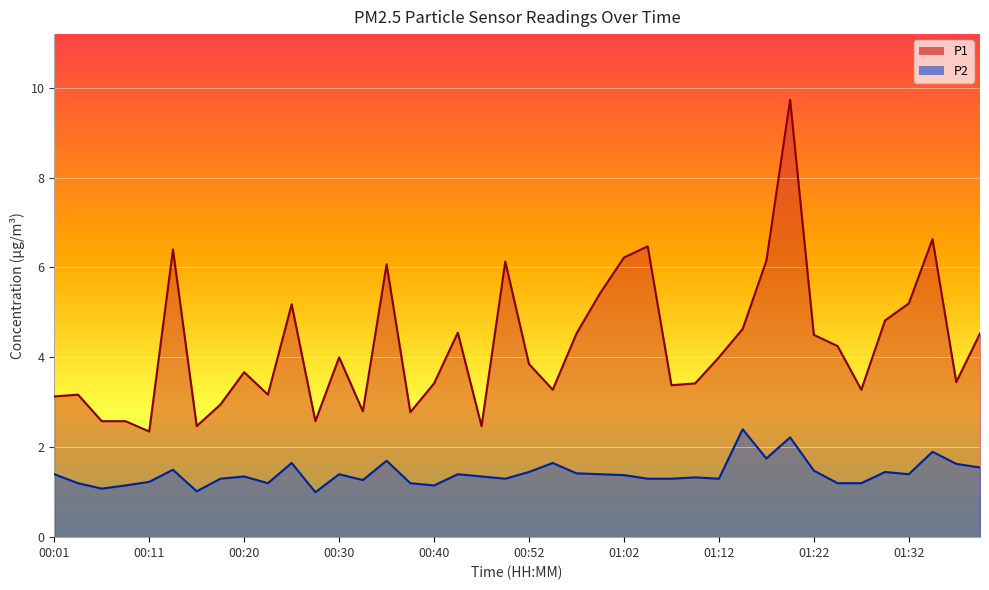

What is the difference between the maximum and minimum values in the P2 series?

1.4